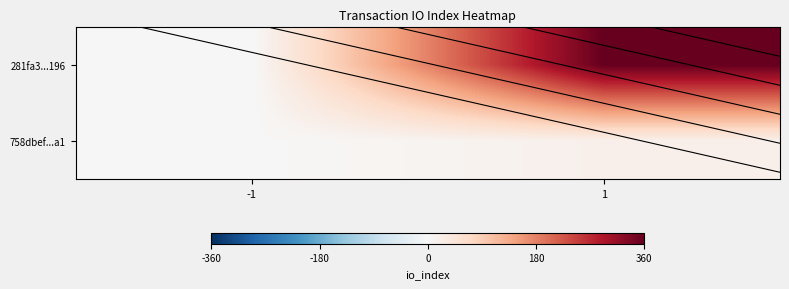

How many data points does each series have?

2